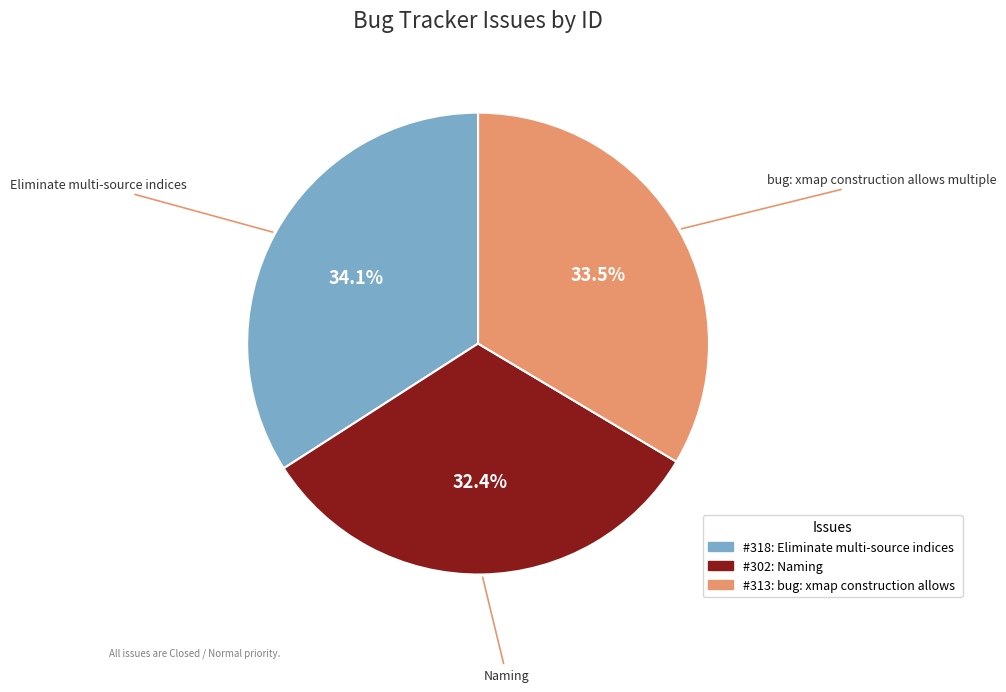

Combined, what portion of the pie is bug: xmap construction allows multiple and Eliminate multi-source indices?

67.6%